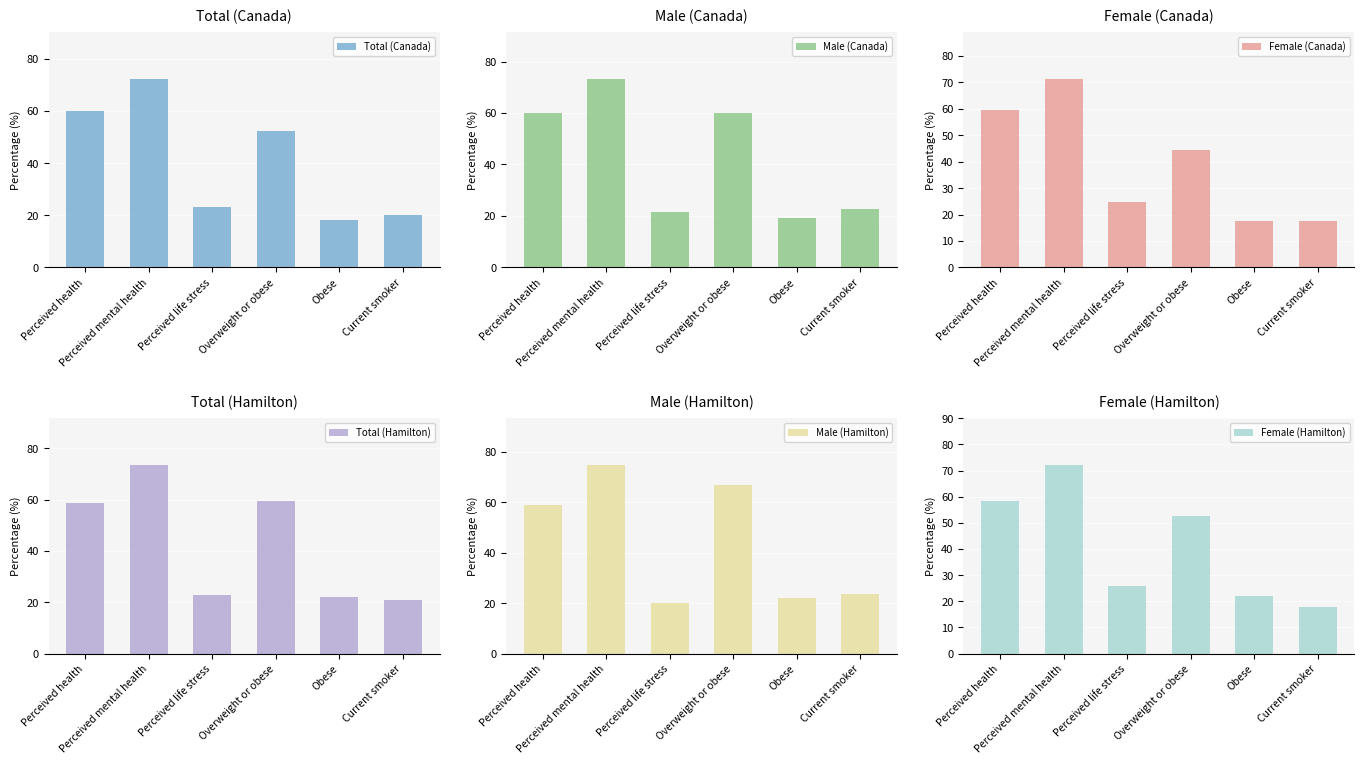

How many values in the Male (Canada) series are below 60?

3